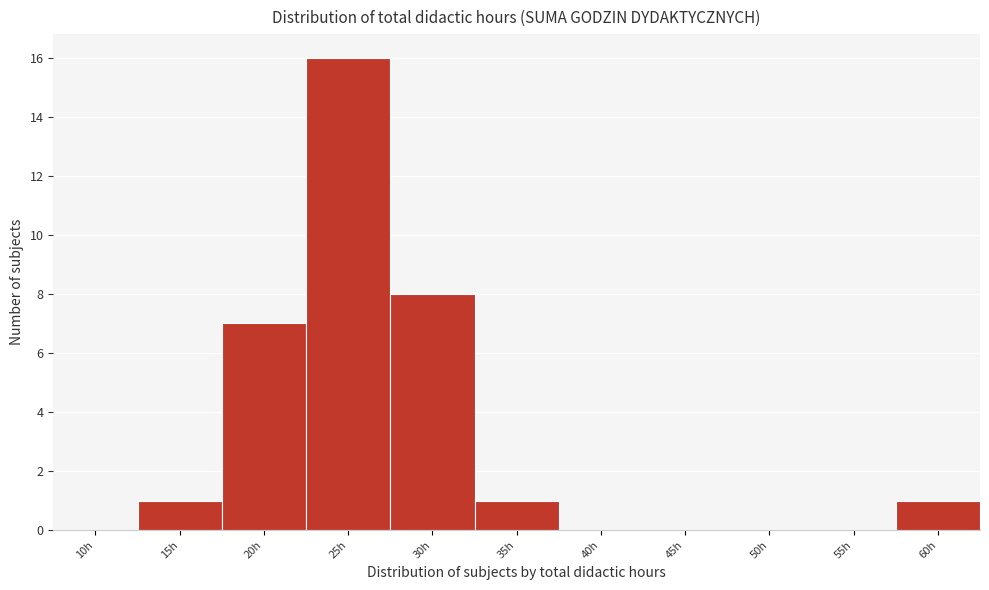

Reading left to right, list all the values displayed in this chart.

10h=0	15h=1	20h=7	25h=16	30h=8	35h=1	40h=0	45h=0	50h=0	55h=0	60h=1